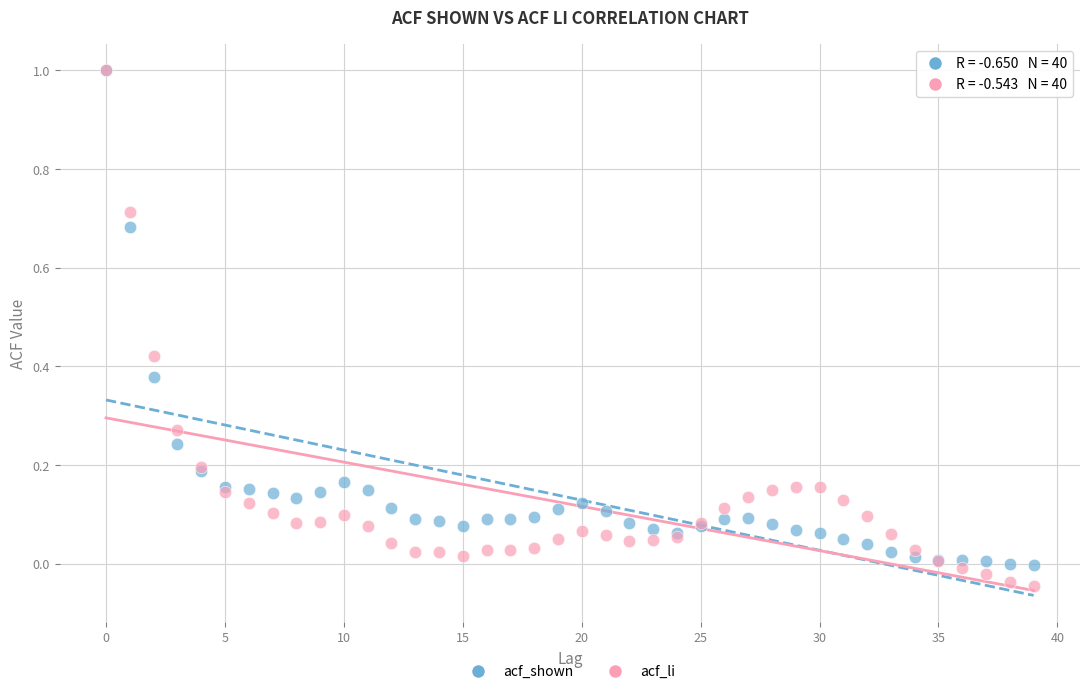

What are all the series names shown in the legend?

acf_shown, acf_li